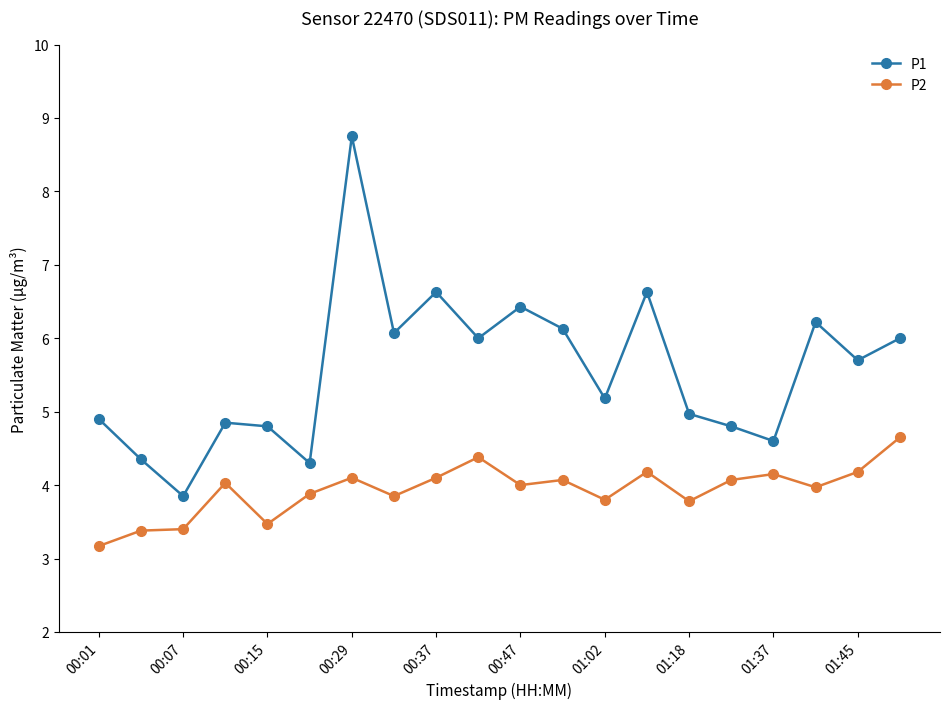

True or false: P2 and P1 intersect in this chart.

False